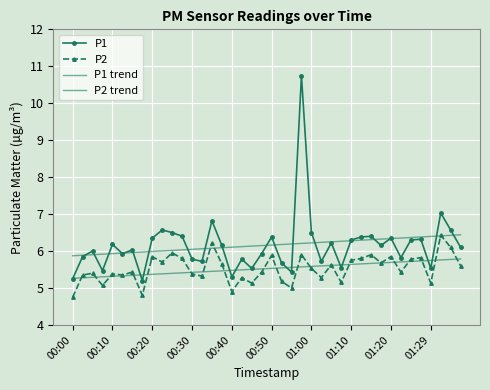

How many distinct data groups are displayed?

4